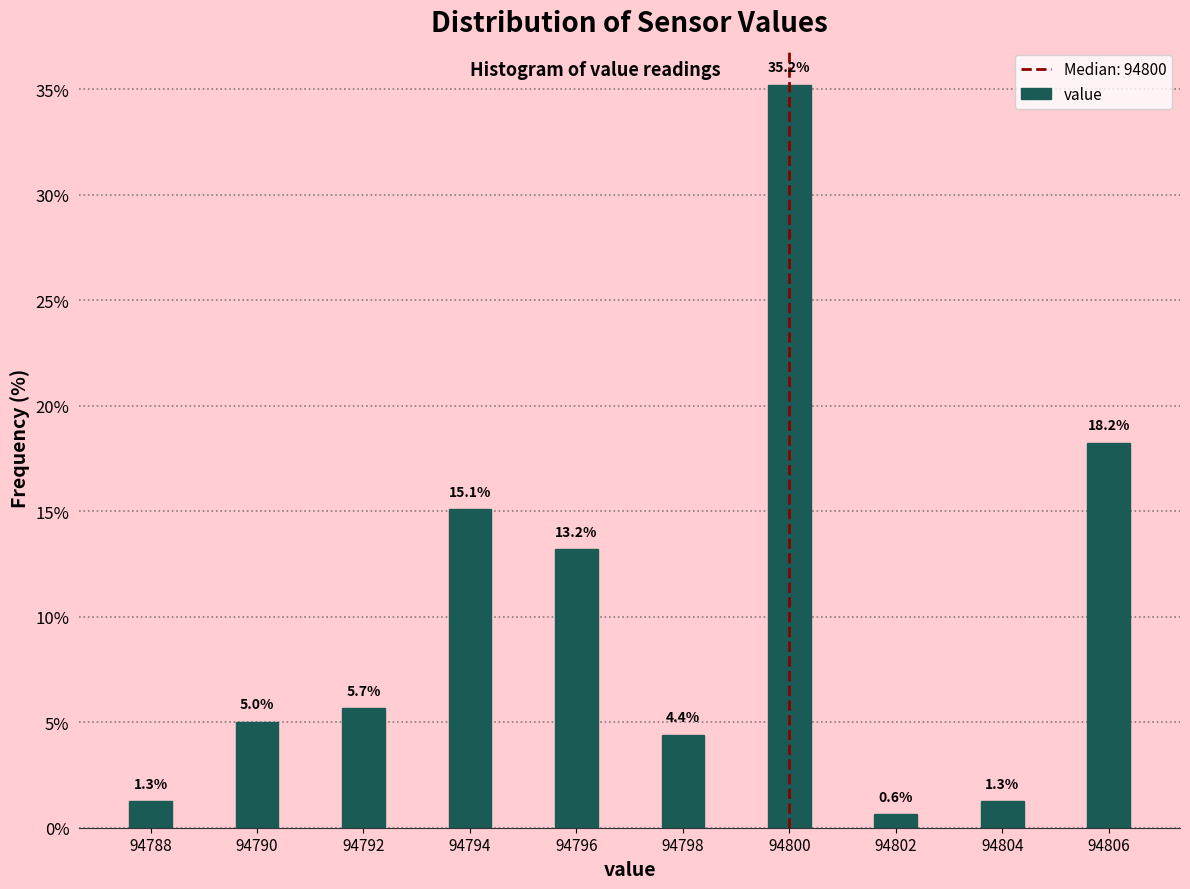

Reading right to left, extract all data points from this chart.

94806=18.2	94804=1.3	94802=0.6	94800=35.2	94798=4.4	94796=13.2	94794=15.1	94792=5.7	94790=5.0	94788=1.3